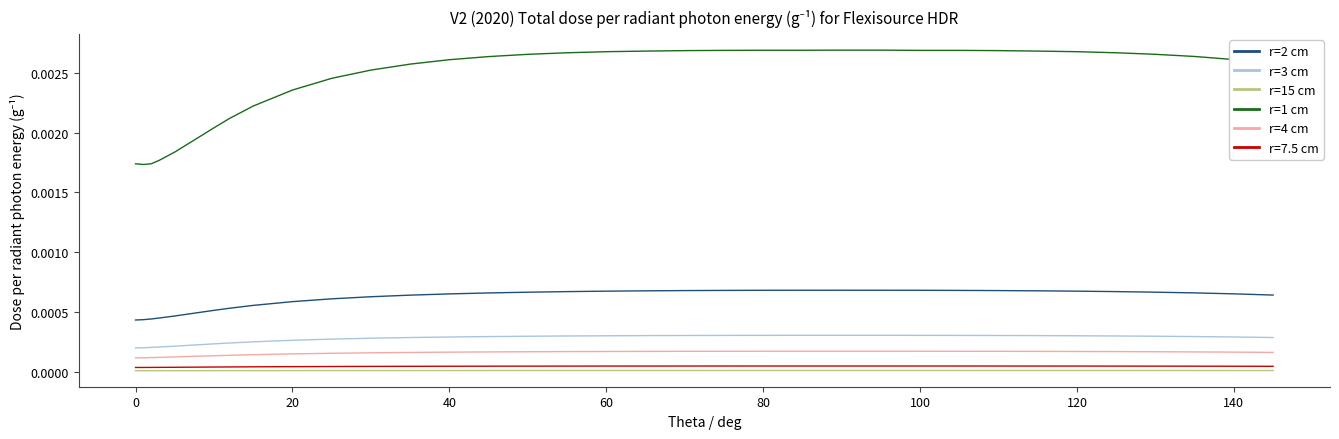

At how many categories does at least one series exceed 0?

35